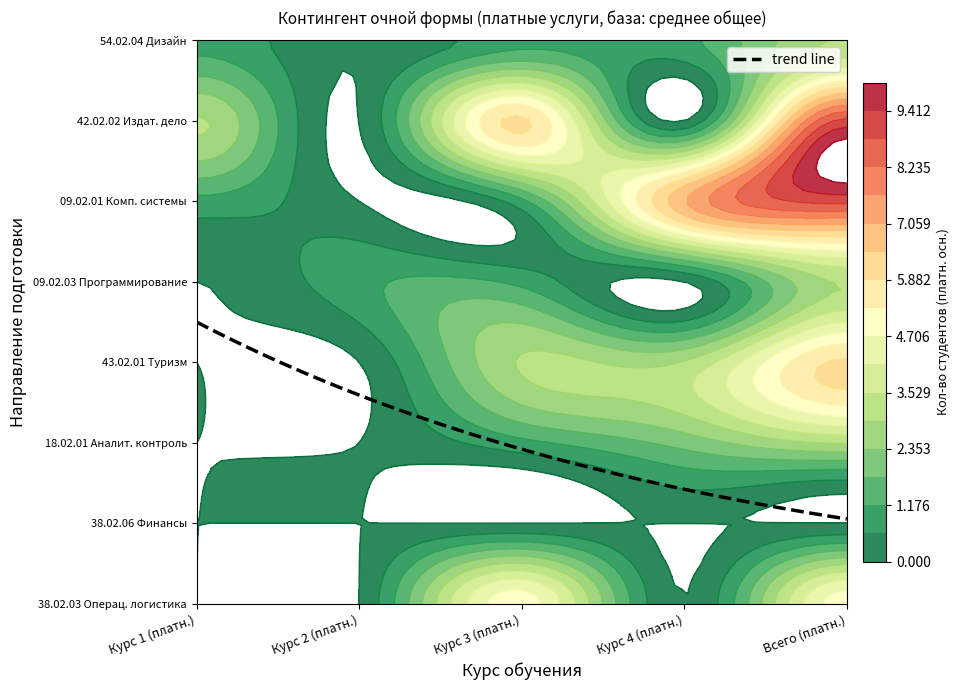

Which series has the largest total across all categories?

09.02.01 Комп. системы